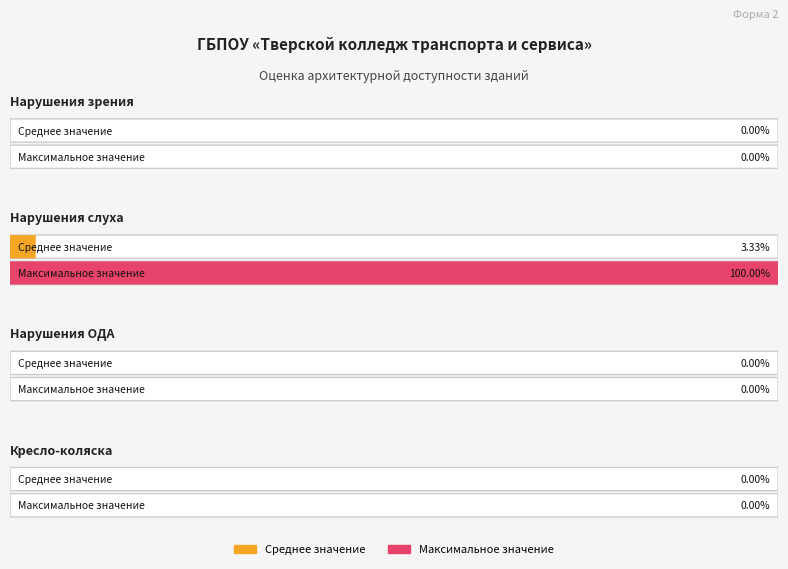

Is the value of для инвалидов с нарушениями зрения at 8 greater than the value of для инвалидов с нарушениями опорно-двигательного аппарата at 23?

No